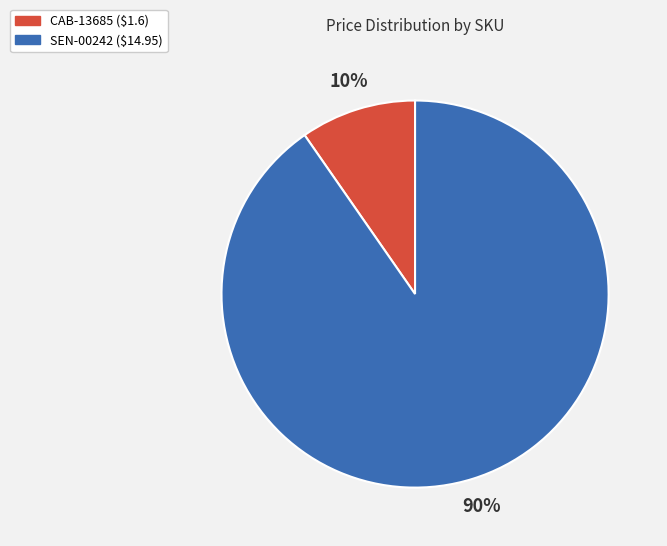

What is the smallest slice in the pie chart?

CAB-13685